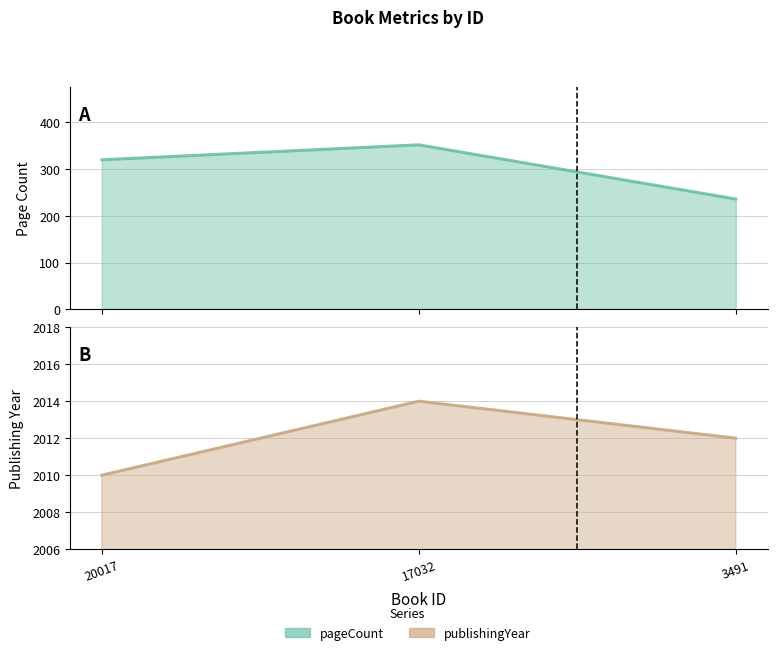

List the labels in order of pageCount value, smallest first.

3491, 20017, 17032